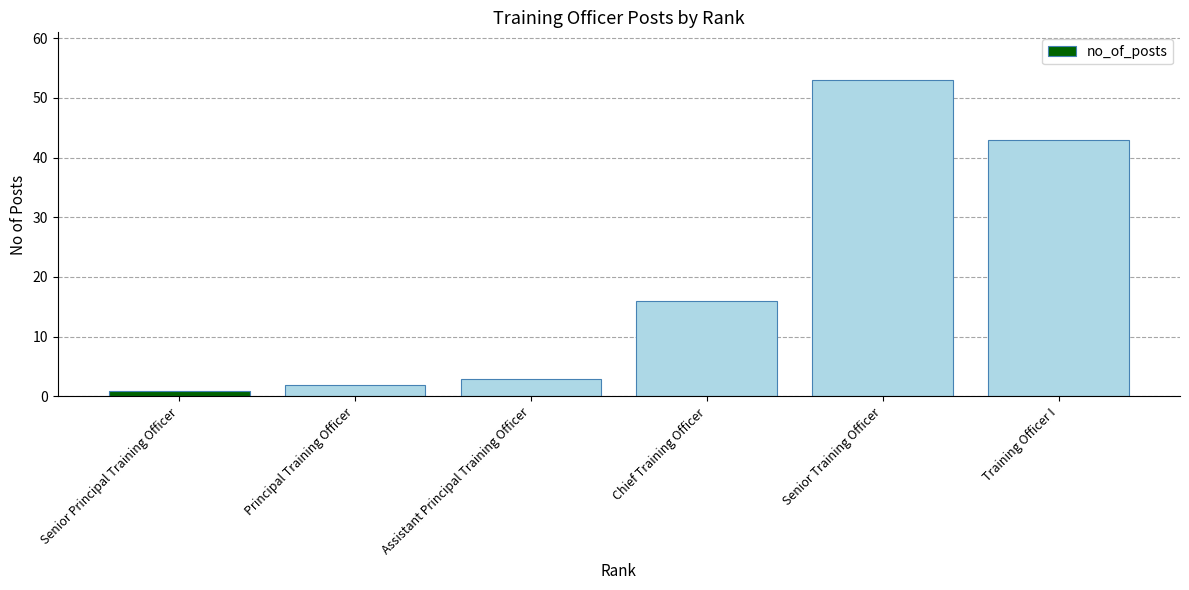

Count the number of data series in this chart.

1